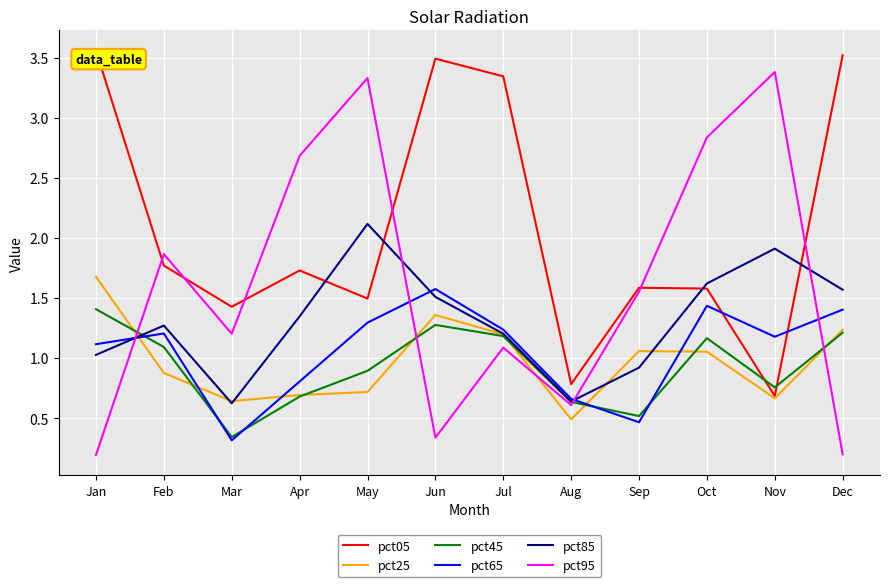

At which label does pct65 first exceed 1?

Jan